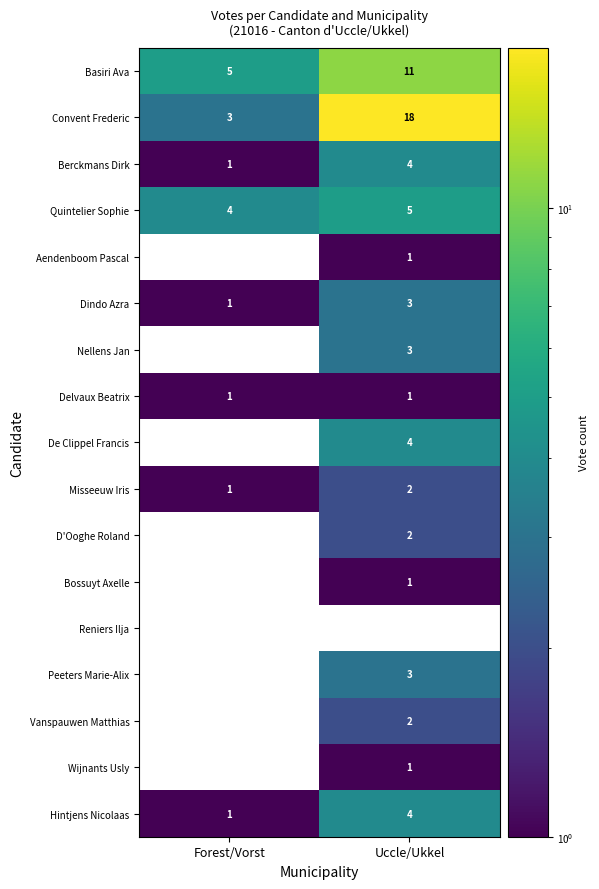

Is the value of Dindo Azra at Uccle/Ukkel greater than the value of D'Ooghe Roland at Uccle/Ukkel?

Yes